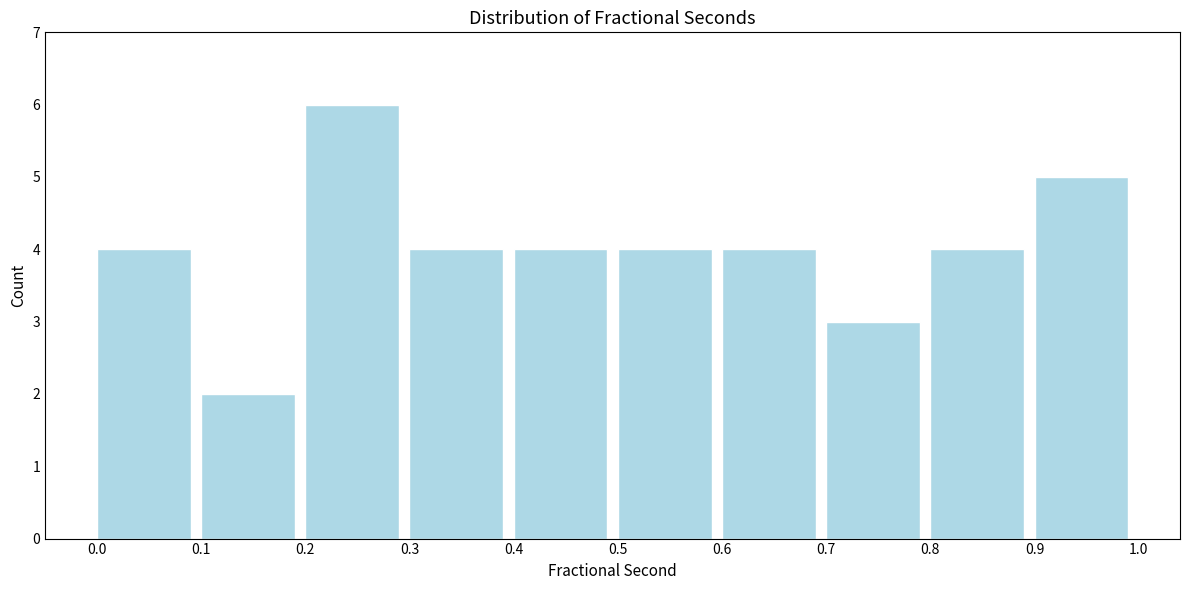

Which range on the x-axis has the tallest bar?

0.2 to 0.3